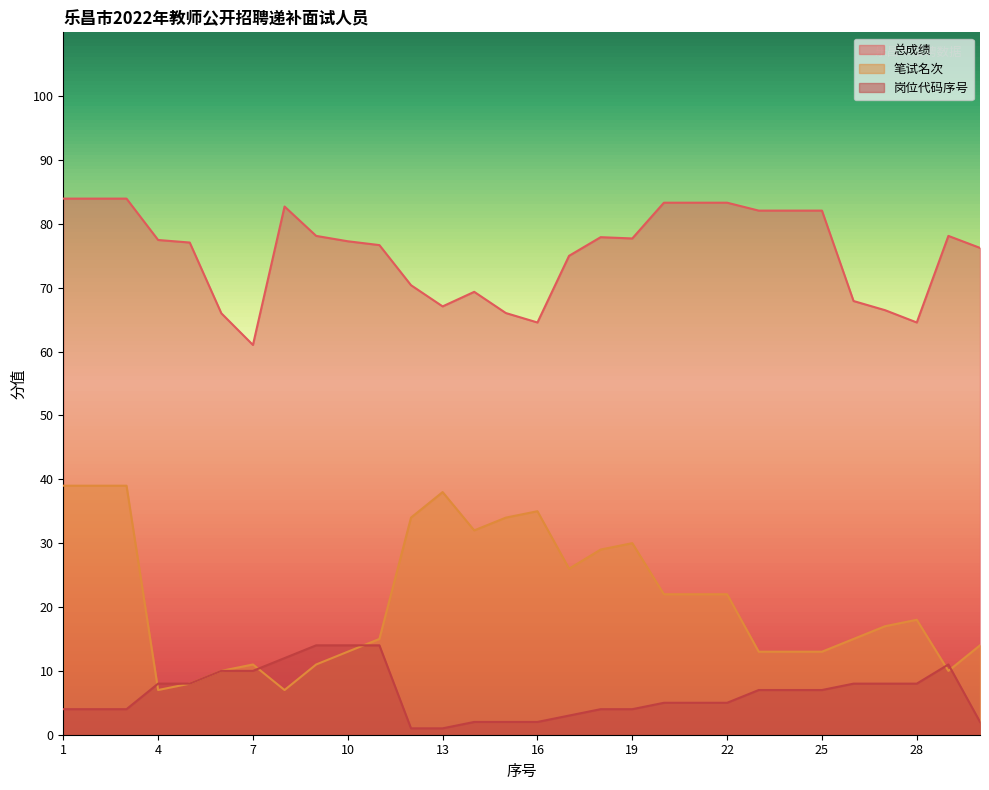

How many categories are shown in the chart?

30